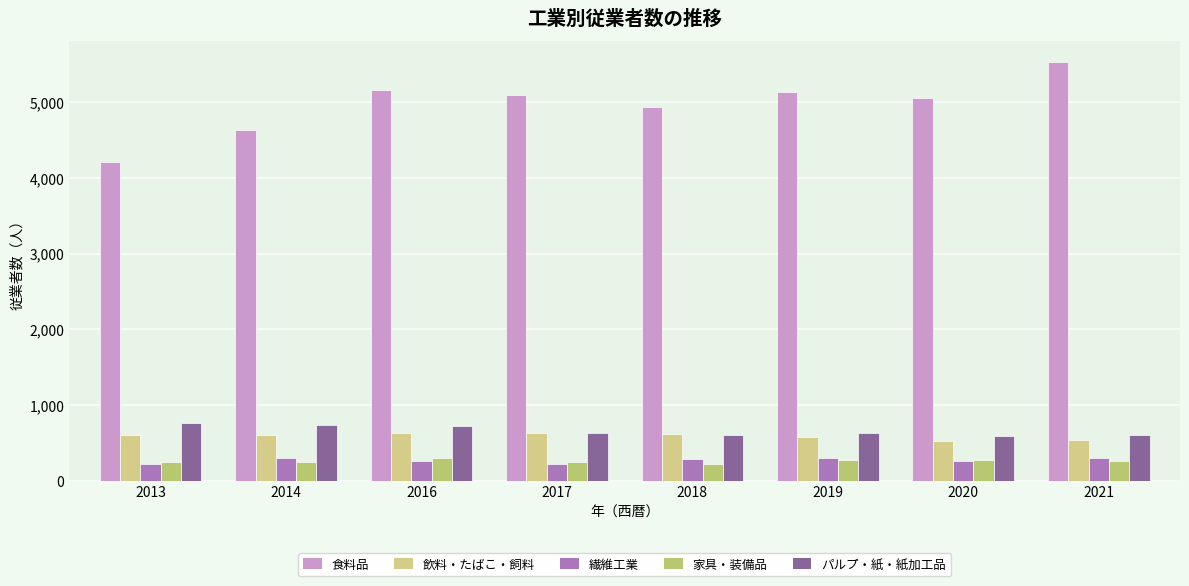

What is the value of the 飲料・たばこ・飼料 bar at the 4th from the left?

625